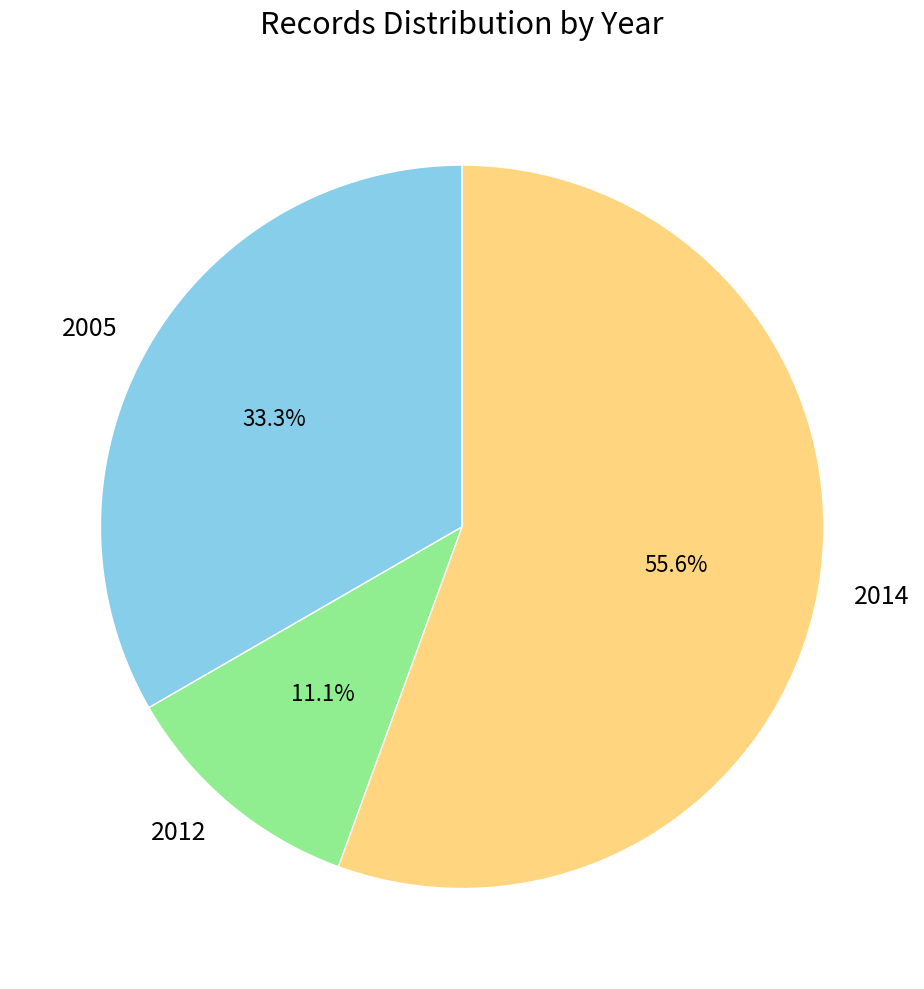

Is there any slice that represents more than half of the pie?

Yes